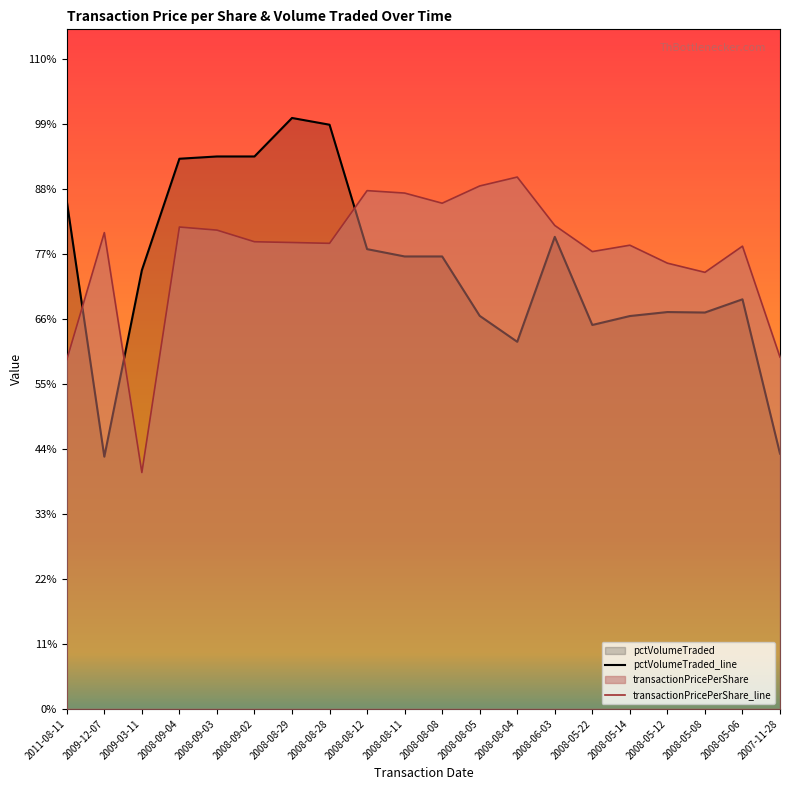

Does the chart display data point markers on the line(s)?

No